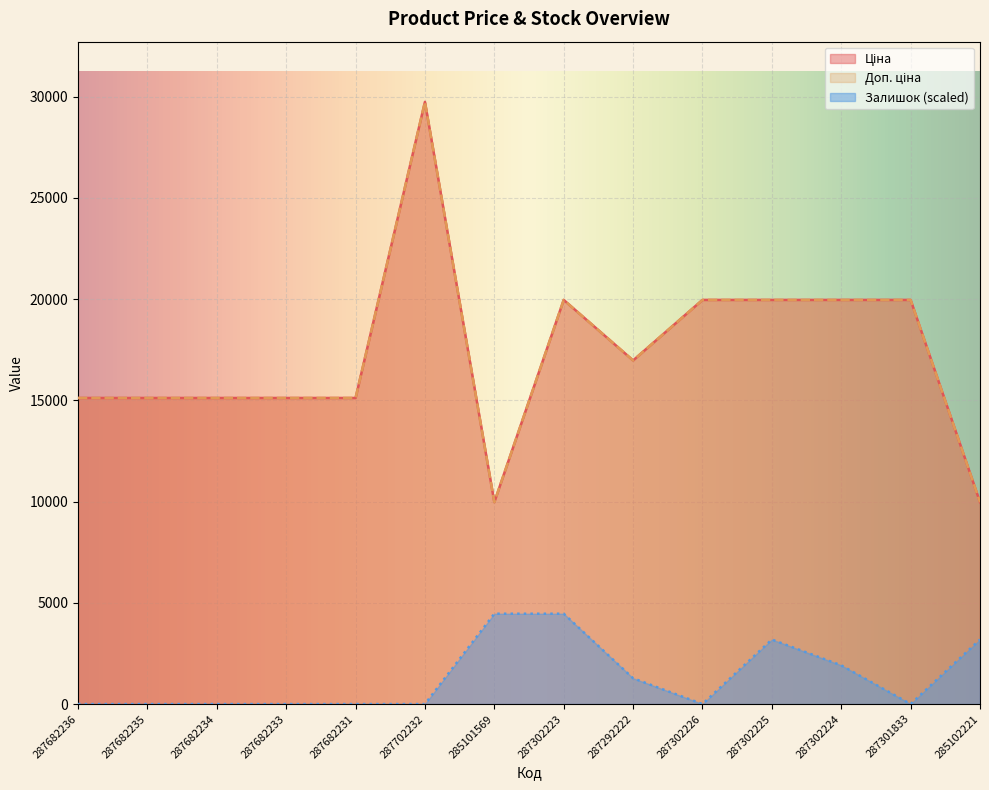

Reading right to left, what are all the values shown in this chart?

Ціна: 285102221=9975.0	287301833=19964.2	287302224=19964.2	287302225=19964.2	287302226=19964.2	287292222=16976.3	287302223=19964.2	285101569=9975.0	287702232=29747.2	287682231=15120.0	287682233=15120.0	287682234=15120.0	287682235=15120.0	287682236=15120.0
Доп. ціна: 285102221=9975.0	287301833=19964.2	287302224=19964.2	287302225=19964.2	287302226=19964.2	287292222=16976.3	287302223=19964.2	285101569=9975.0	287702232=29747.2	287682231=15120.0	287682233=15120.0	287682234=15120.0	287682235=15120.0	287682236=15120.0
Залишок: 285102221=3187.2	287301833=0.0	287302224=1912.3	287302225=3187.2	287302226=0.0	287292222=1274.9	287302223=4462.1	285101569=4462.1	287702232=0.0	287682231=0.0	287682233=0.0	287682234=0.0	287682235=0.0	287682236=0.0